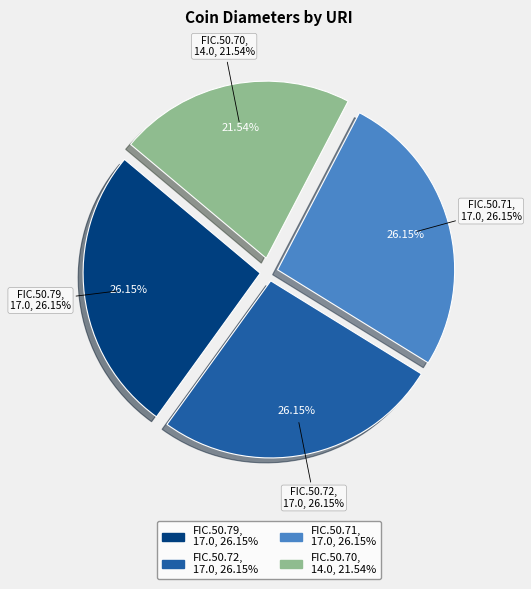

Rank the categories by value from highest to lowest.

FIC.50.79, FIC.50.72, FIC.50.71, FIC.50.70